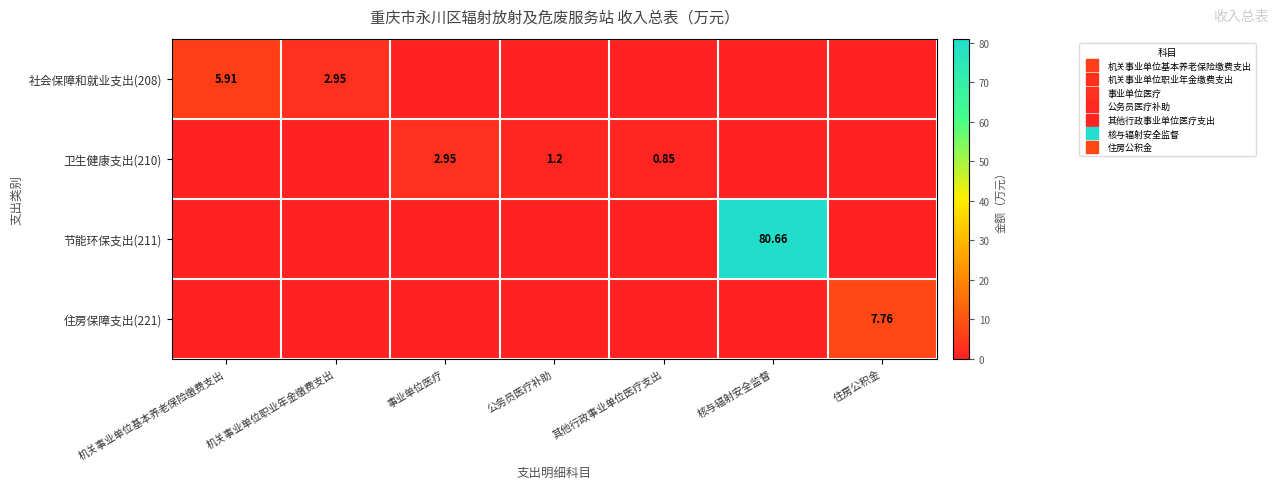

At which label does 社会保障和就业支出(208) reach its minimum?

事业单位医疗